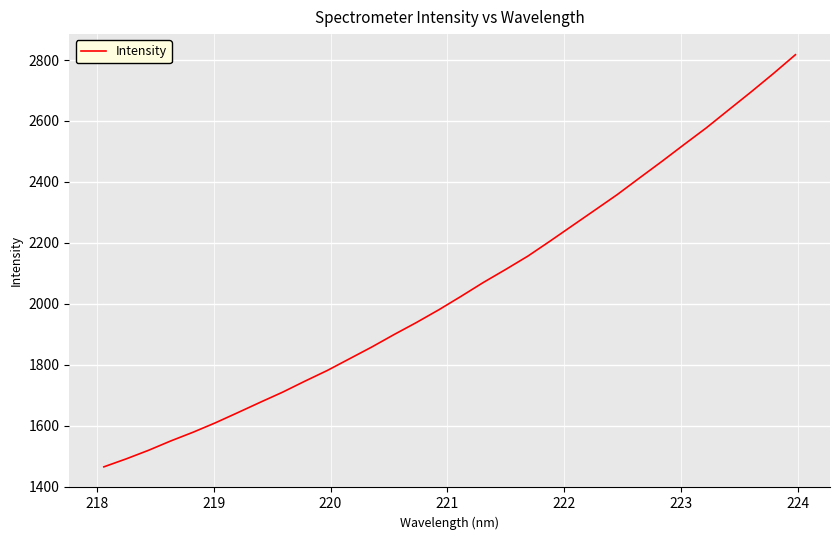

What is the maximum value shown in the chart?

2817.5